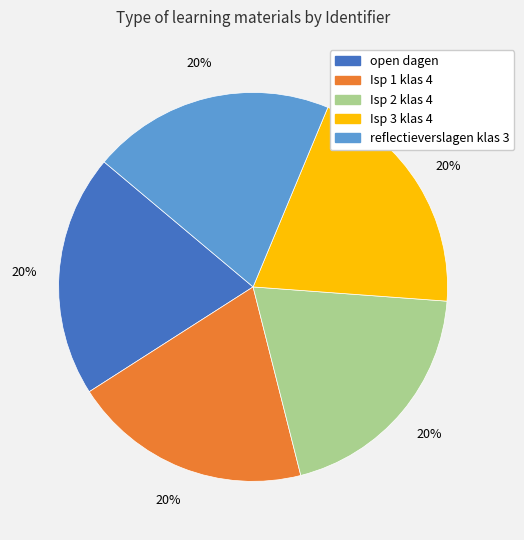

The open dagen slice represents 20% of the pie. True or false?

True